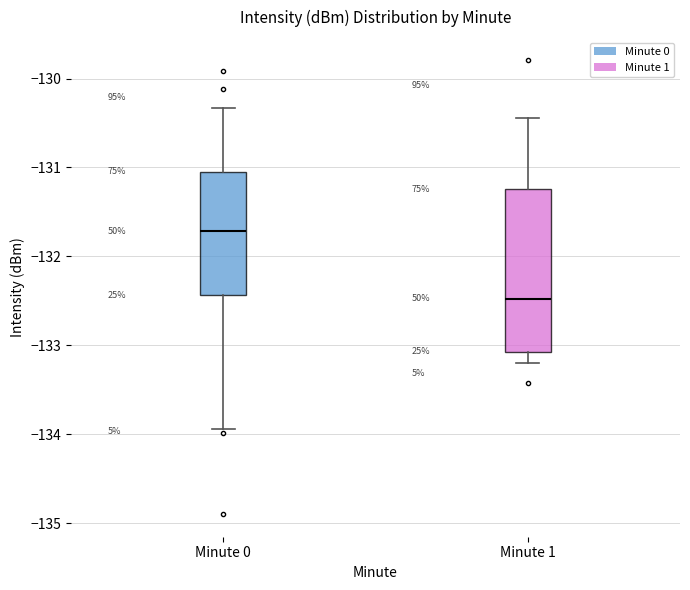

Which box's median line is the highest?

Minute 0